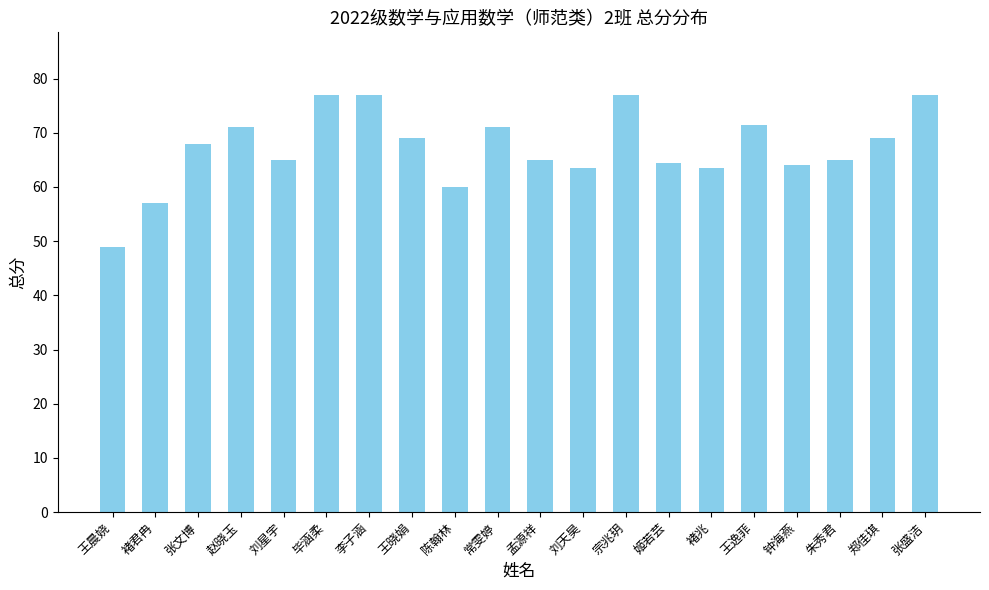

What is the difference between the second highest and second lowest values?

20.0